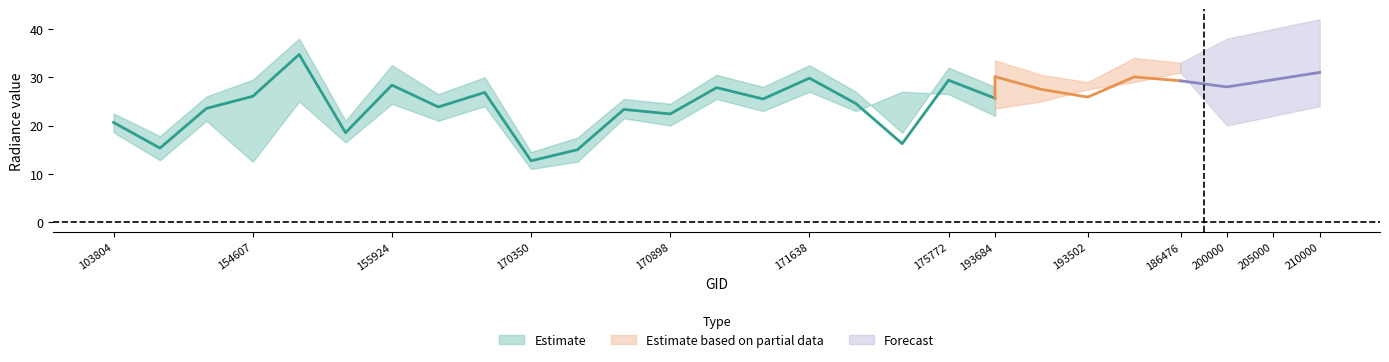

What is the value of the dnbrad_lower point at the 14th from the left?

25.5